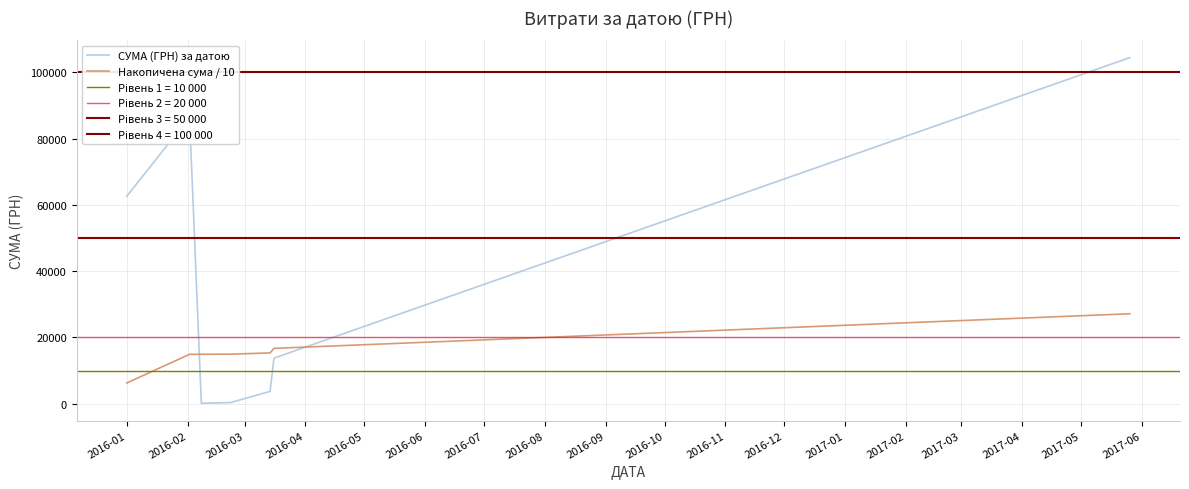

Between which two adjacent categories do Накопичена сума / 10 and СУМА (ГРН) за датою first intersect?

2016-02 and 2016-03